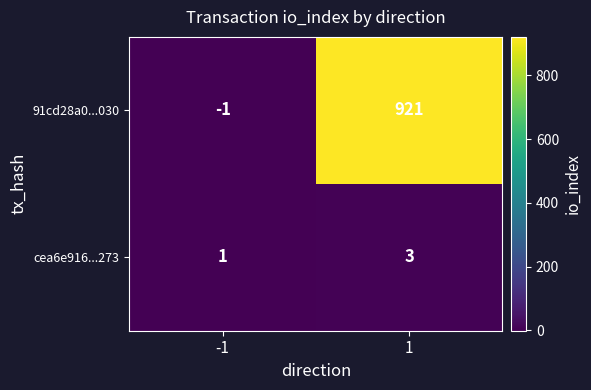

What is the difference between the 91cd28a0...030 values at 1 and -1?

922